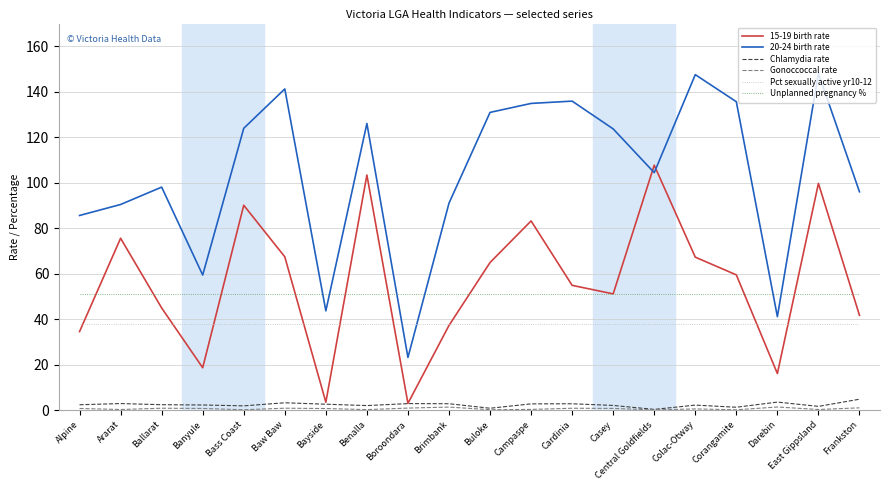

Which category has the highest value in the 15-19 birth rate series?

Central Goldfields